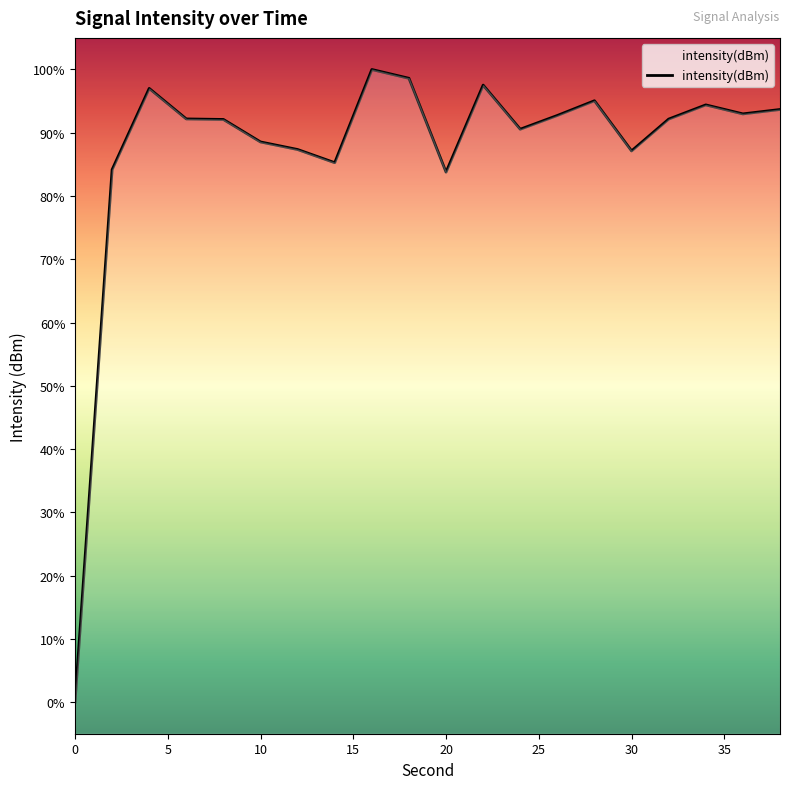

What is the difference between the second highest and minimum values?

98.7